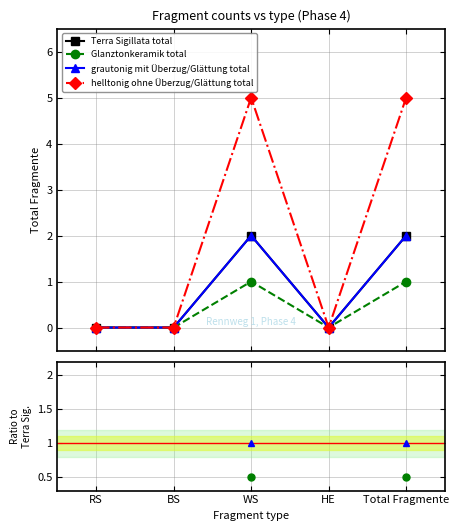

Does the chart display data point markers on the line(s)?

Yes